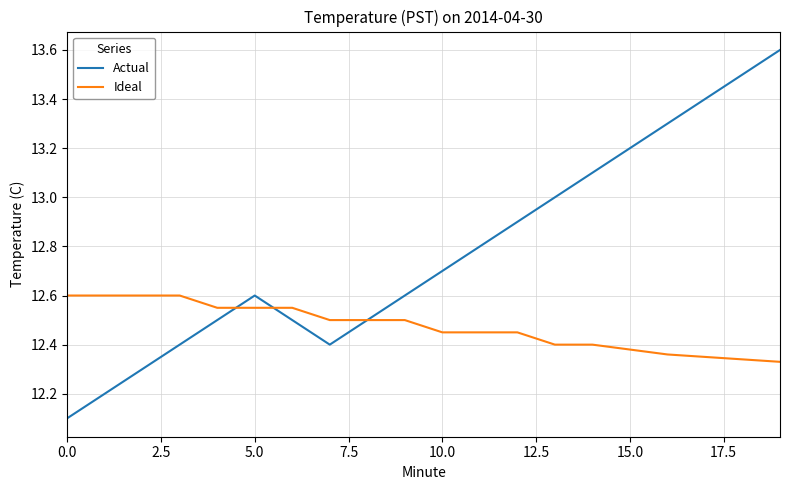

Which series has the largest total across all categories?

Actual